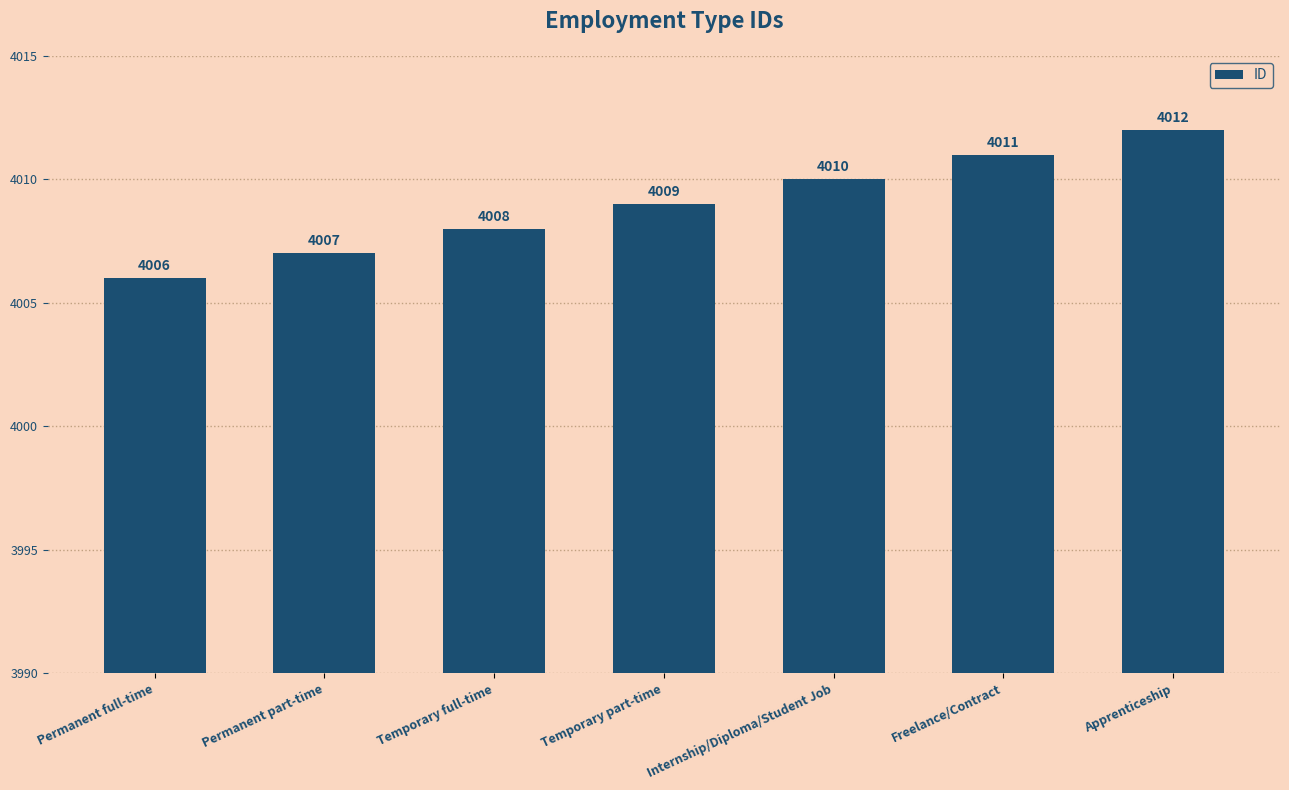

What is the minimum value shown in the chart?

4006